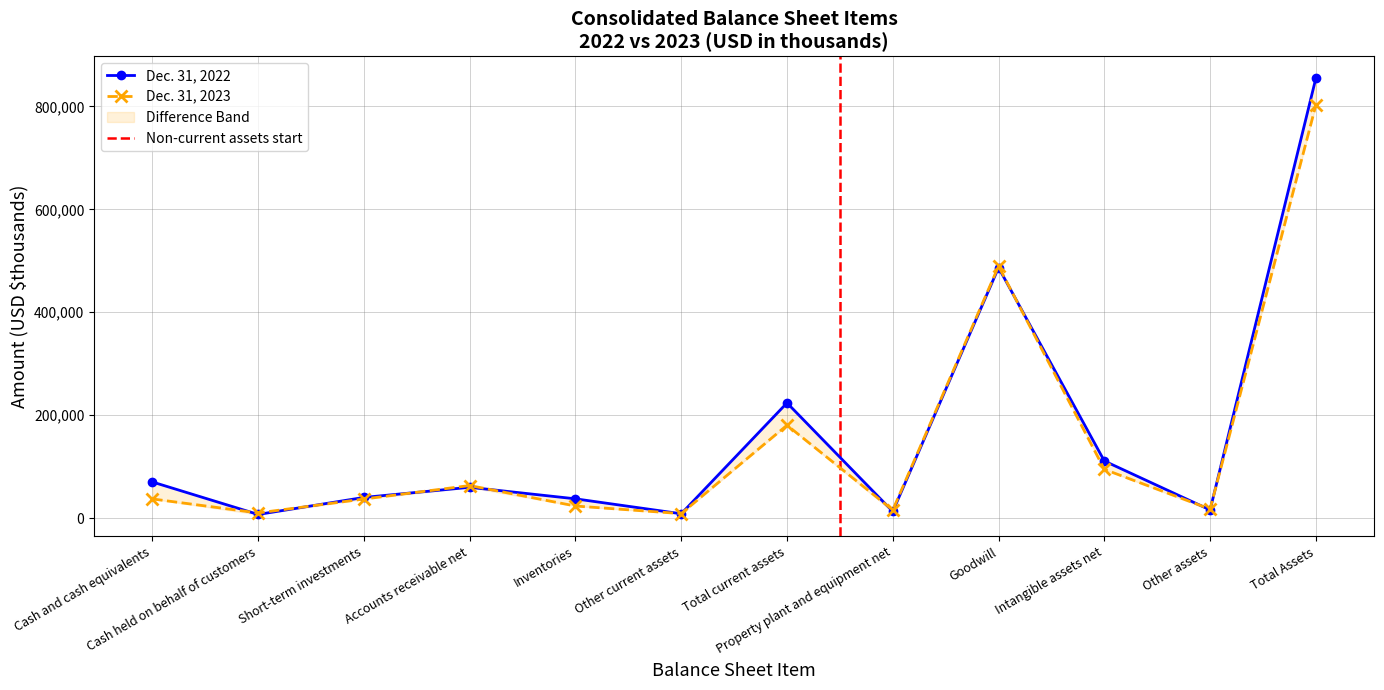

Does the chart display data point markers on the line(s)?

Yes